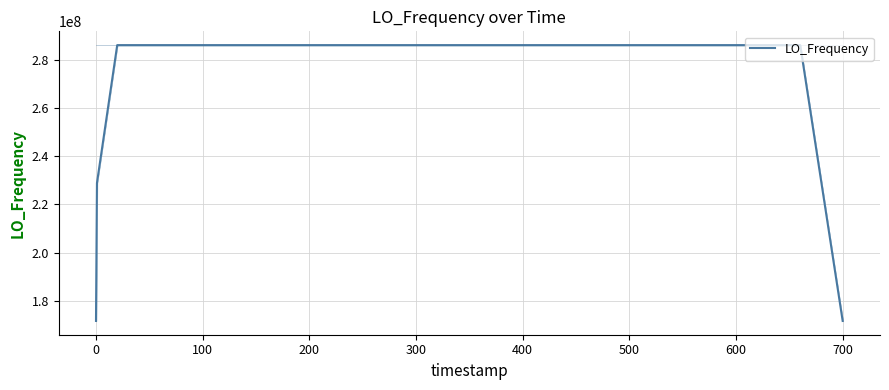

How many lines are shown in the chart?

1